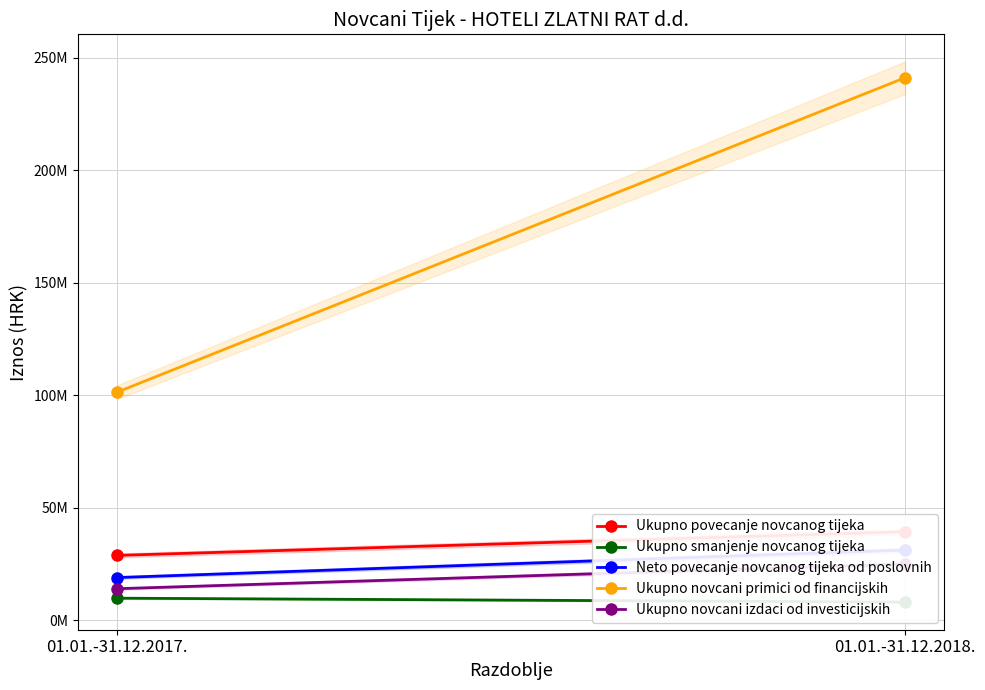

Reading left to right, transcribe all the data shown in this chart.

Ukupno povecanje novcanog tijeka: 01.01.-31.12.2017.=28858383.0	01.01.-31.12.2018.=39345739.9
Ukupno smanjenje novcanog tijeka: 01.01.-31.12.2017.=9846253.0	01.01.-31.12.2018.=8101745.0
Neto povecanje novcanog tijeka od poslovnih: 01.01.-31.12.2017.=19012130.0	01.01.-31.12.2018.=31243994.9
Ukupno novcani primici od financijskih: 01.01.-31.12.2017.=101415917.0	01.01.-31.12.2018.=241065898.0
Ukupno novcani izdaci od investicijskih: 01.01.-31.12.2017.=14058388.0	01.01.-31.12.2018.=25044435.0